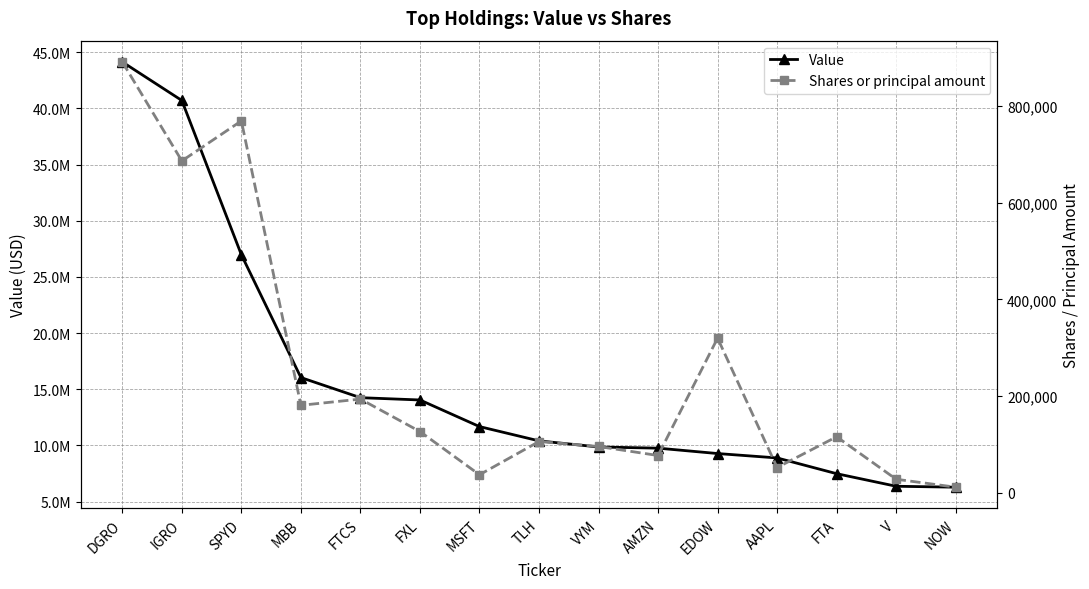

At which category does Shares or principal amount reach its first local peak?

SPYD